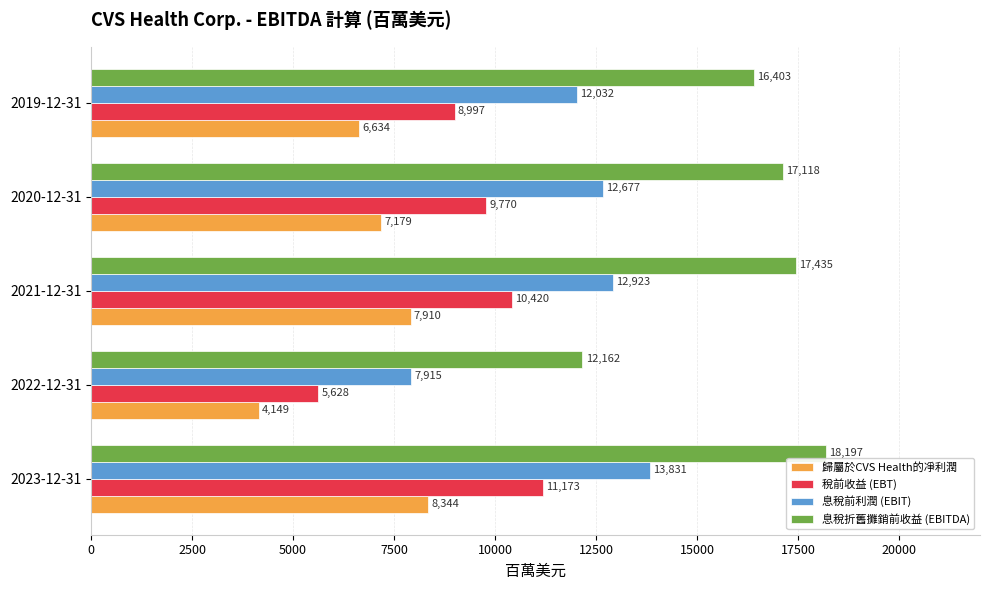

Is it true that 息稅前利潤 (EBIT) equals 16362 at 2019-12-31?

False